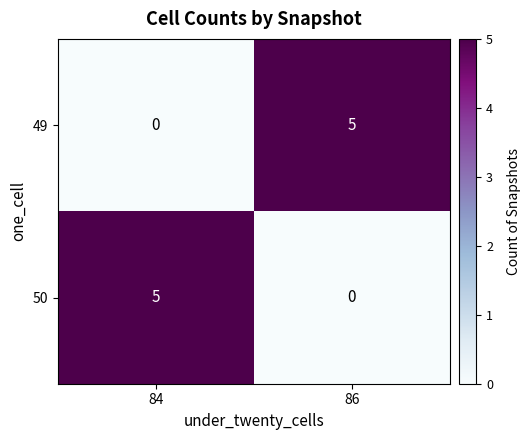

What is the sum of all 50 values?

5